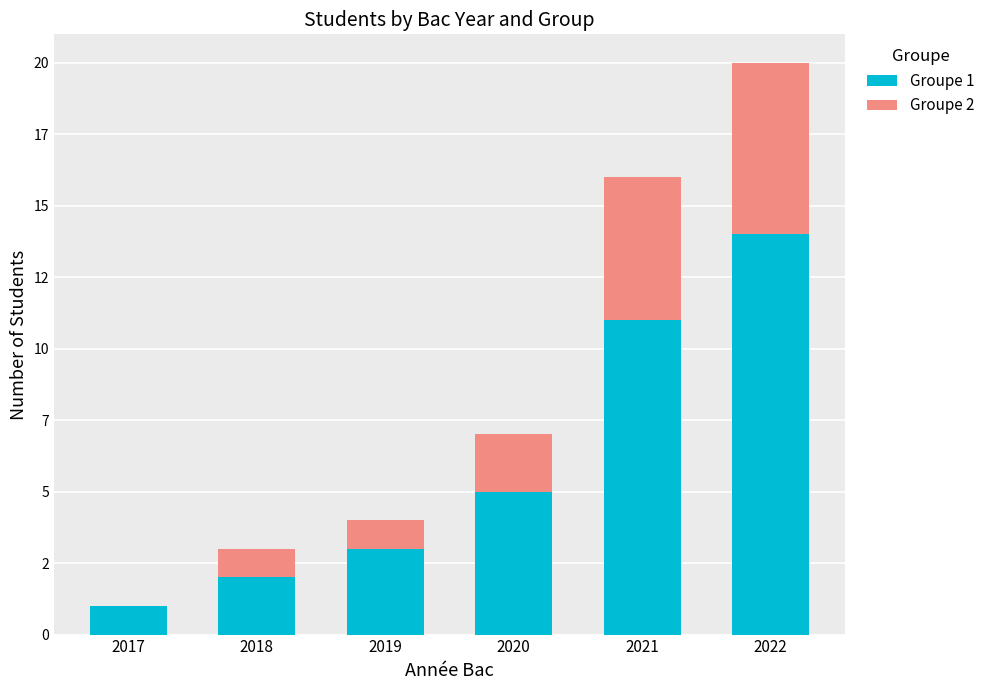

What is the sum of the Groupe 1 values at 2021 and 2022?

25